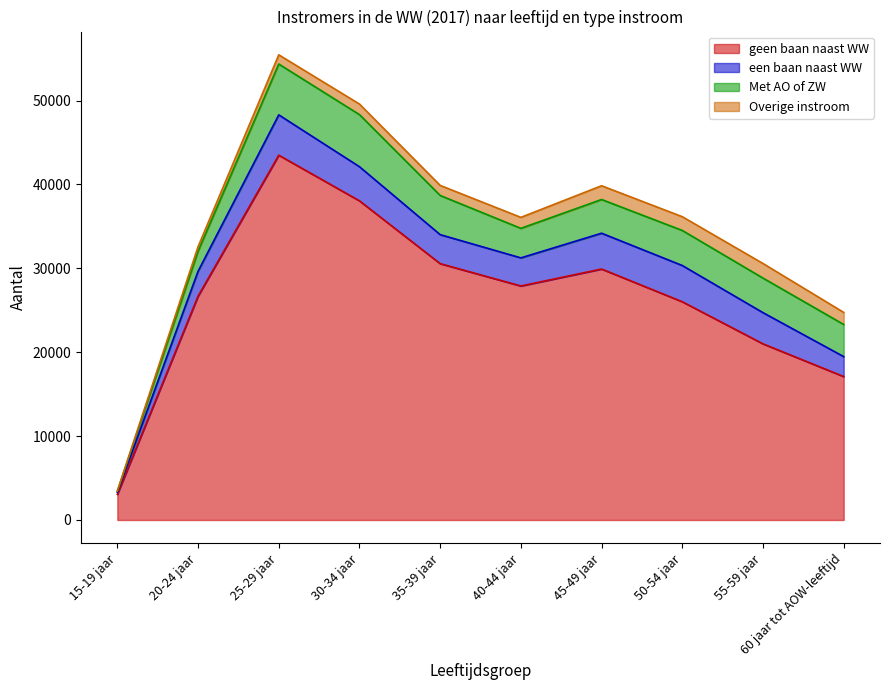

The value of totaal at 35-39 jaar is 57375. True or false?

False